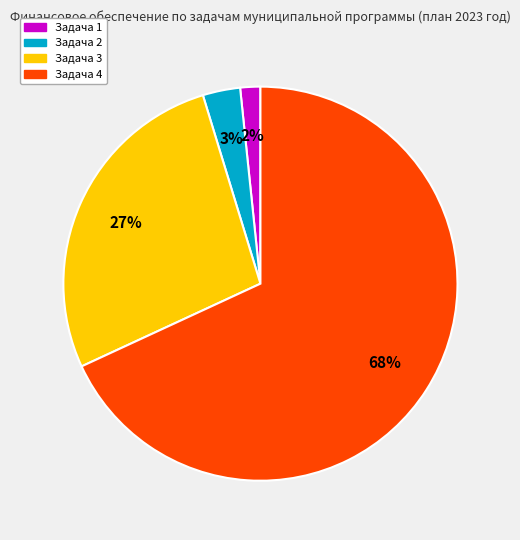

To the nearest percent, what is the difference between the Задача 4 and Задача 1 slice percentages?

66%